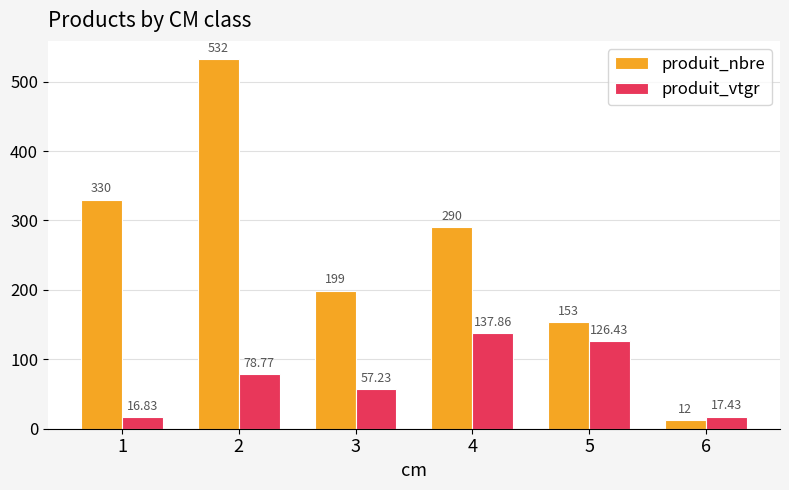

Reading left to right, extract all data points from this chart.

produit_nbre: 330.0	532.0	199.0	290.0	153.0	12.0
produit_vtgr: 16.8	78.8	57.2	137.9	126.4	17.4